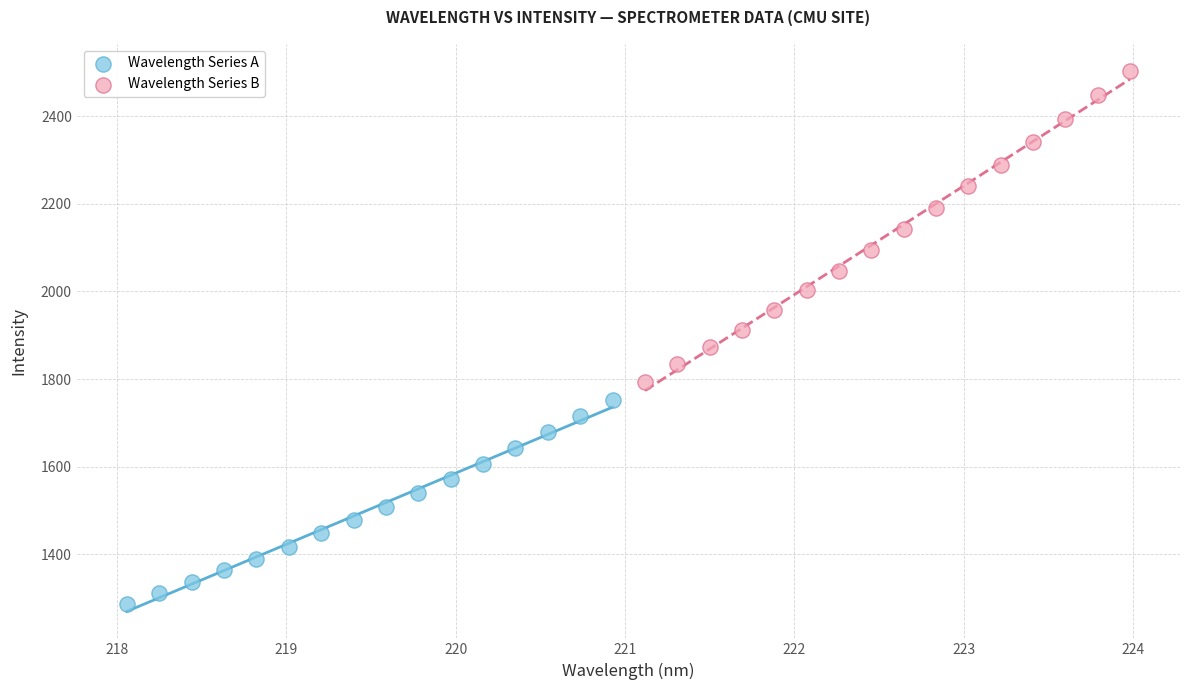

Which series reaches the minimum Y coordinate?

Wavelength Series A